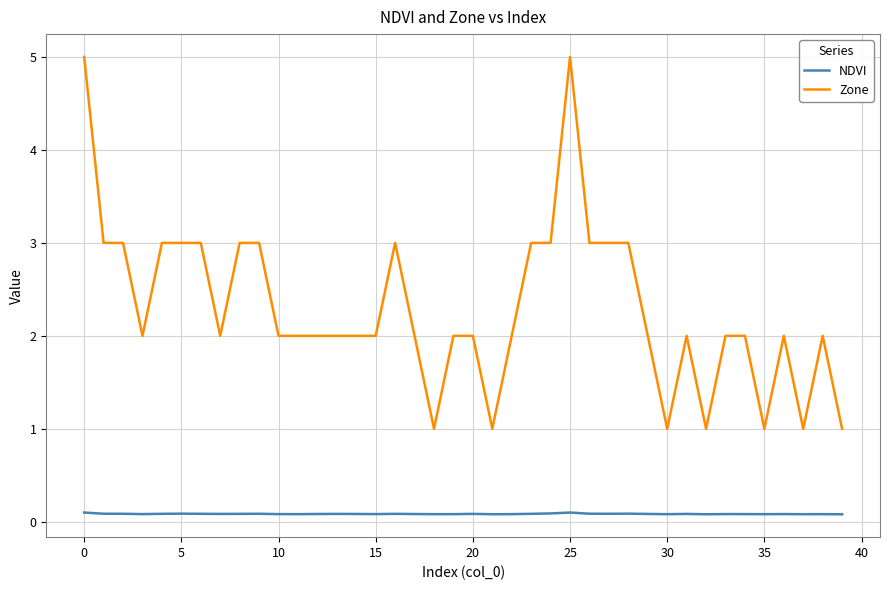

How many categories are shown in the chart?

40